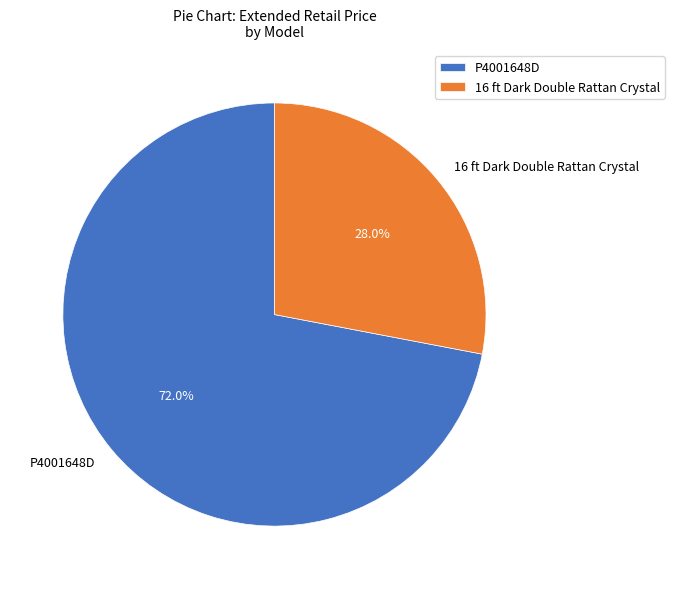

True or false: 16 ft Dark Double Rattan Crystal accounts for 28% of the total.

True